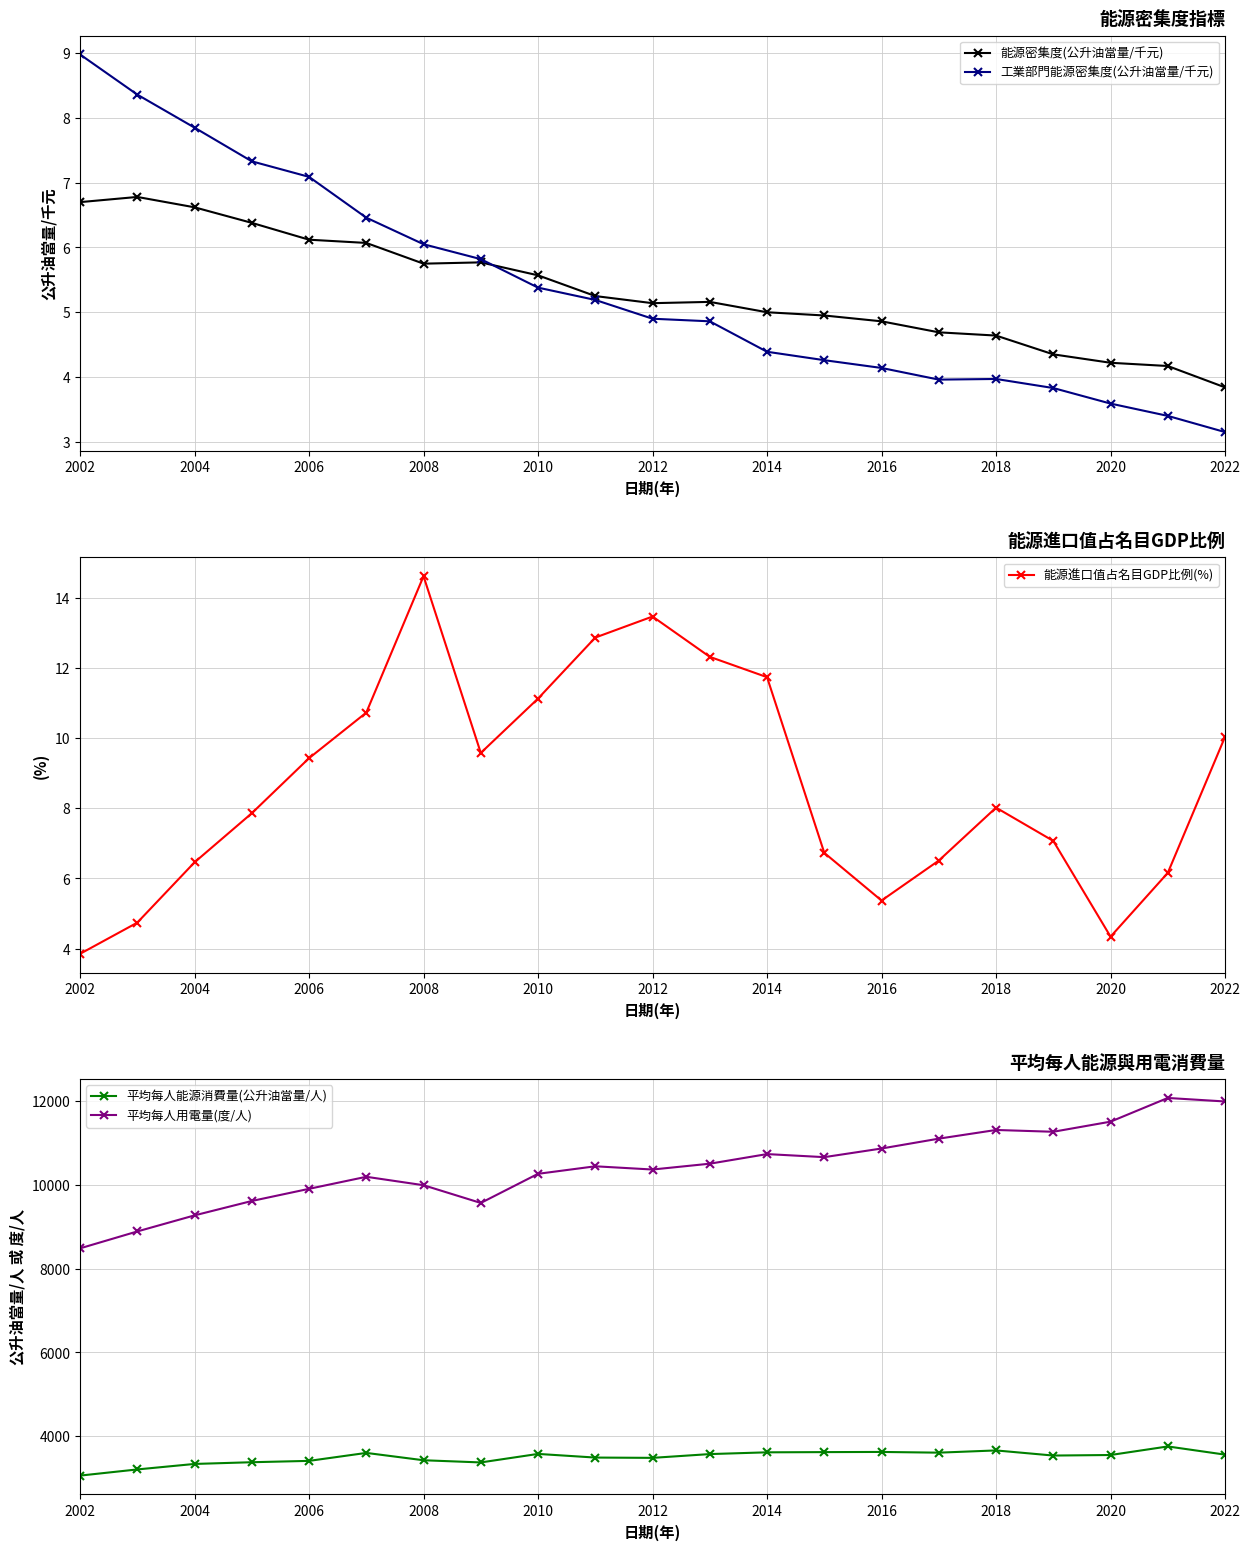

True or false: 能源進口值占名目GDP比例(%) and 平均每人能源消費量(公升油當量/人) intersect in this chart.

False